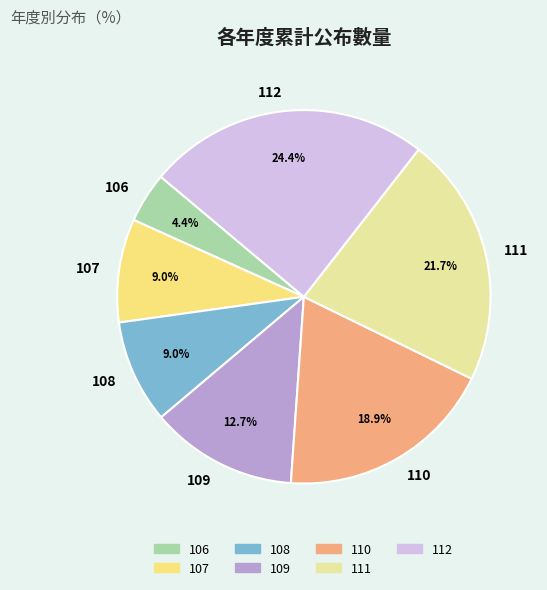

Which slice is the largest?

112